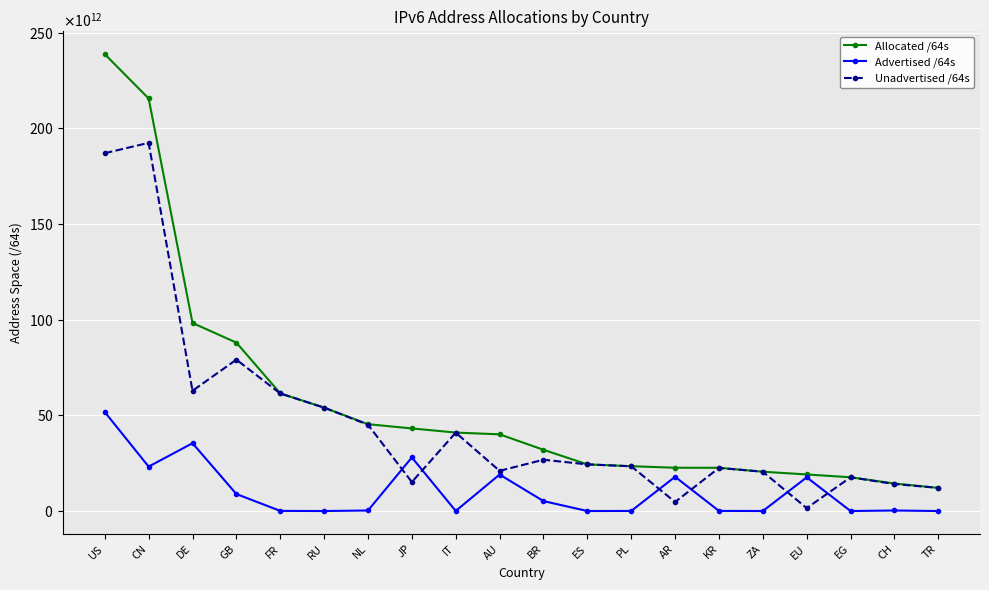

Does the chart have visible grid lines?

Yes